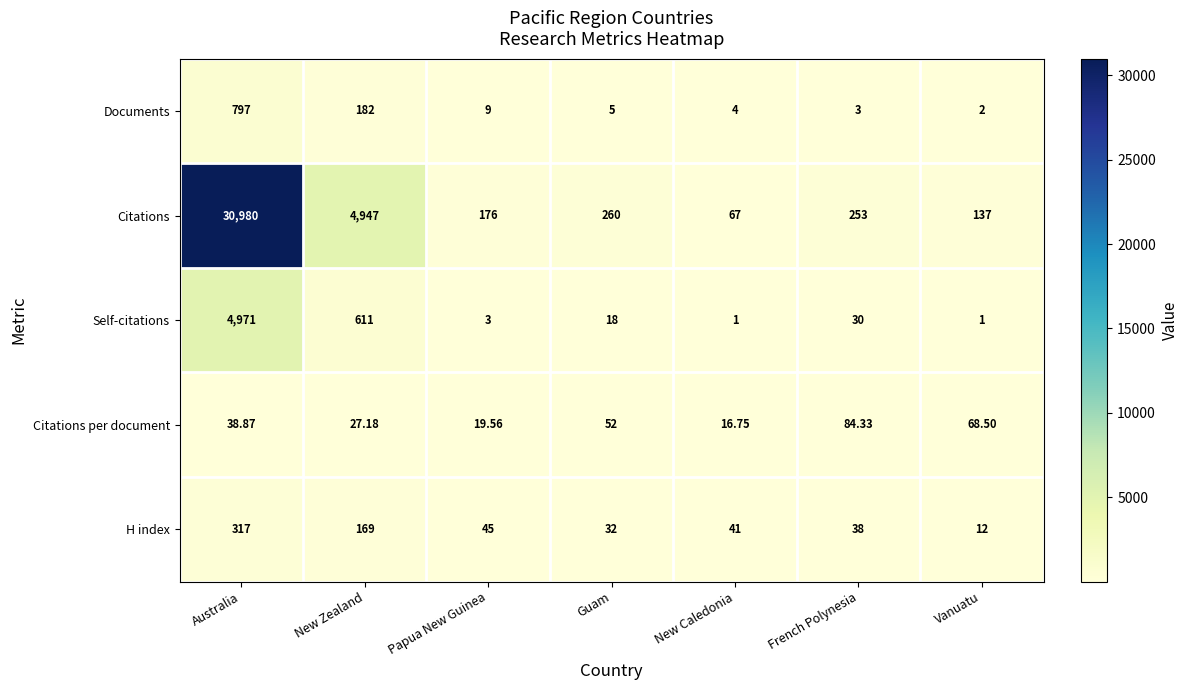

Where does the Self-citations series first go above 18?

Australia